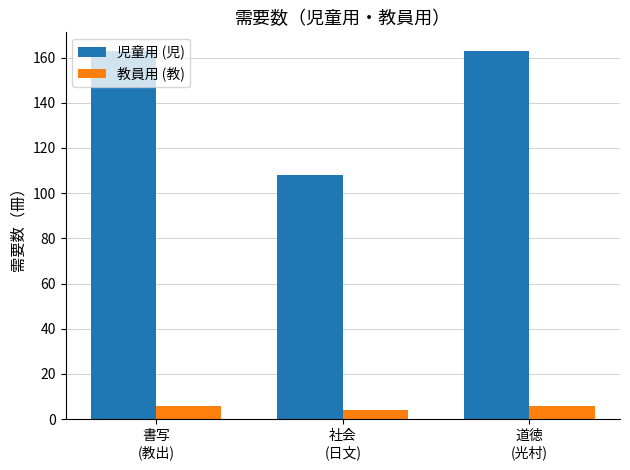

Is it true that 児童用 (児) equals 49 at 書写
(教出)?

False